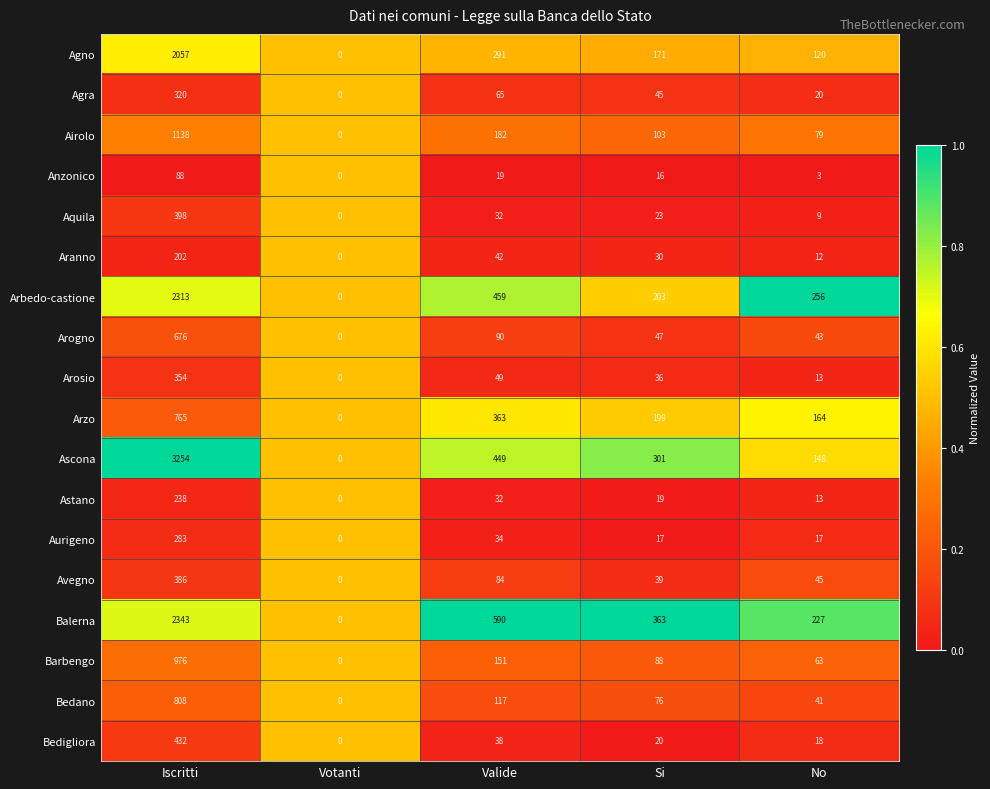

At which label does Astano first exceed 19?

Iscritti